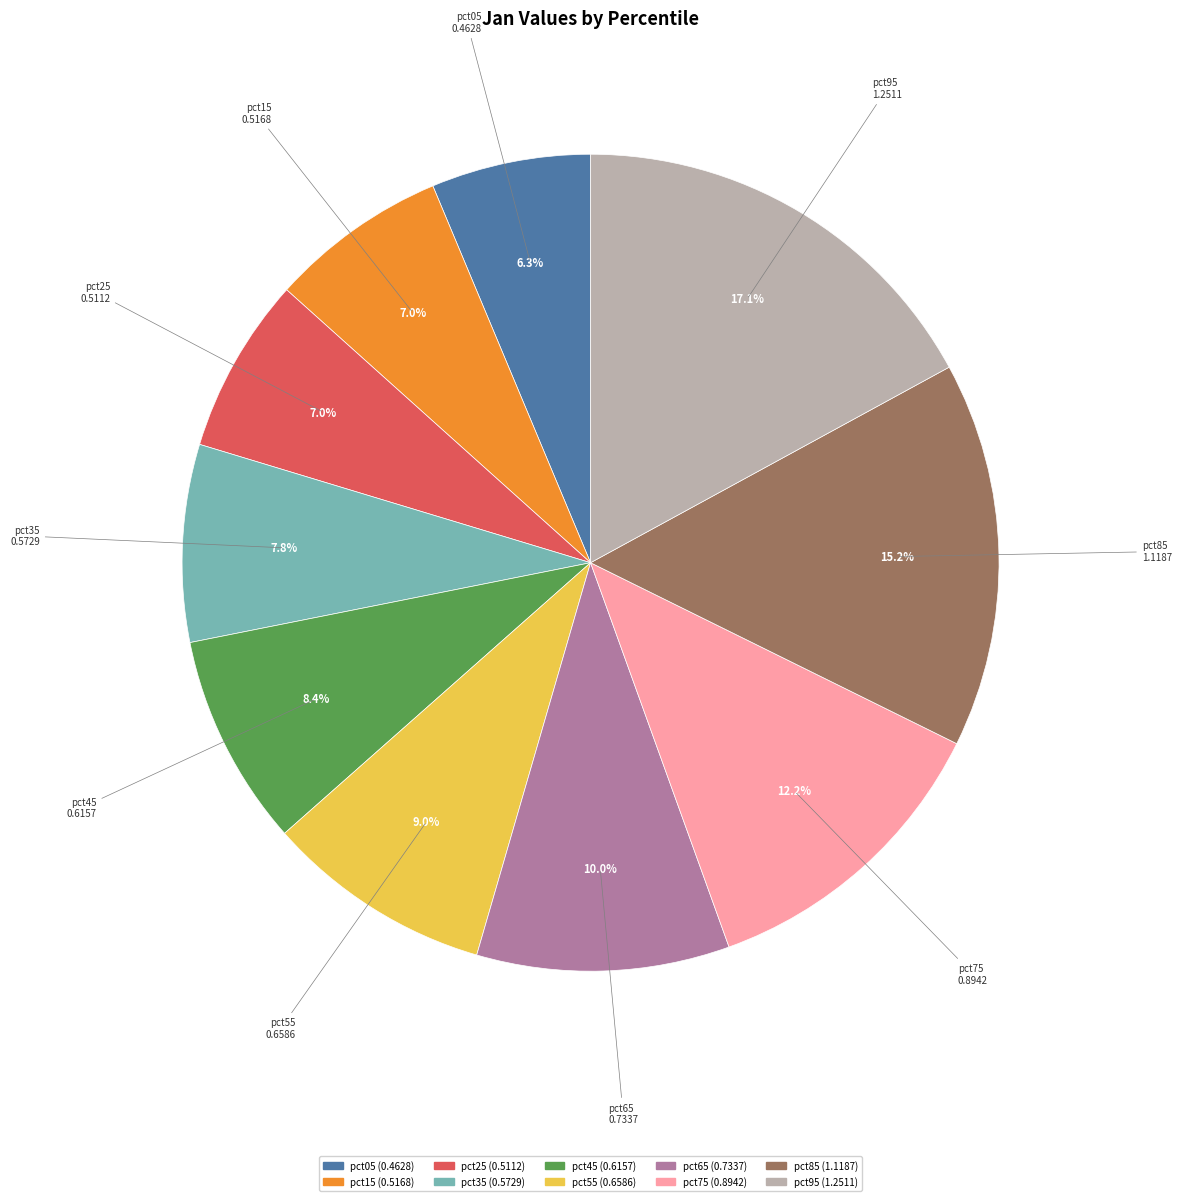

Does pct25 account for over 50% of the chart?

No